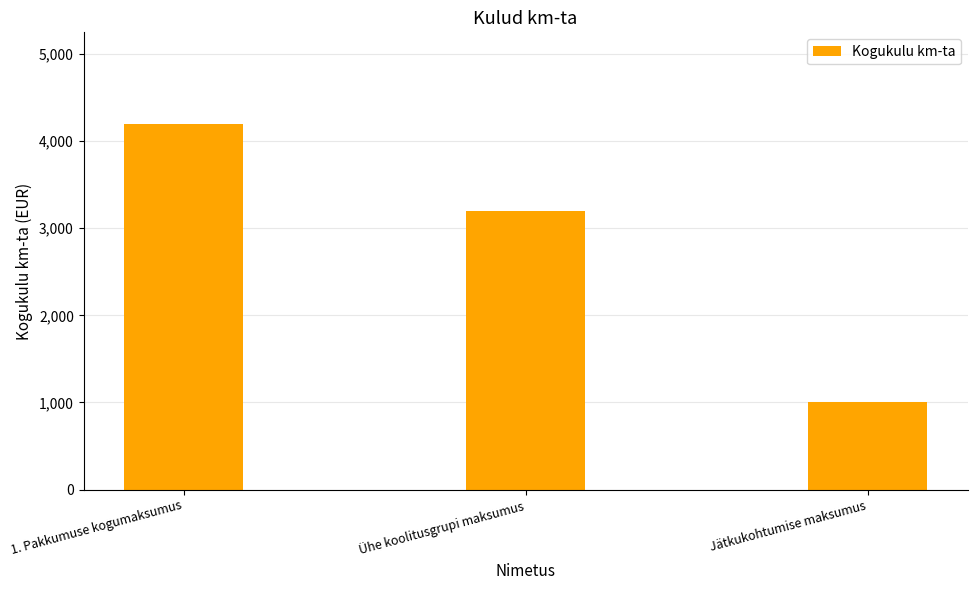

Rank the categories by value from highest to lowest.

1. Pakkumuse kogumaksumus, Ühe koolitusgrupi maksumus, Jätkukohtumise maksumus